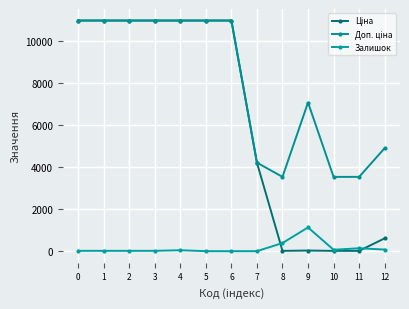

What is the spread (max minus min) of values at 4?

10906.0